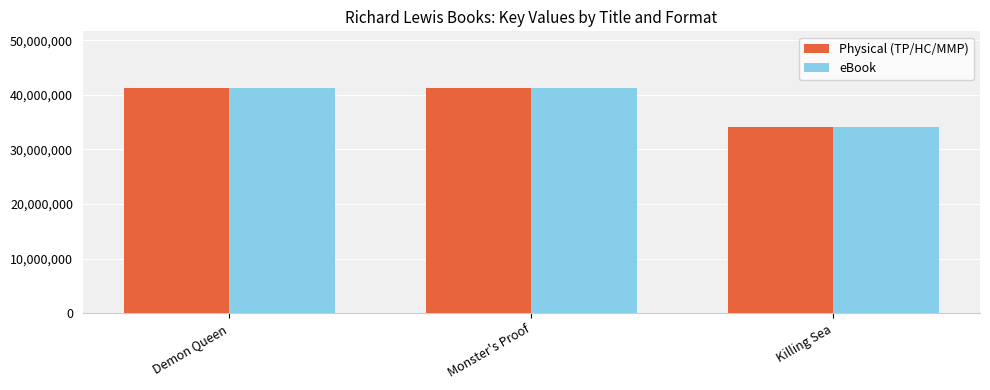

What is the smallest value displayed?

34030325